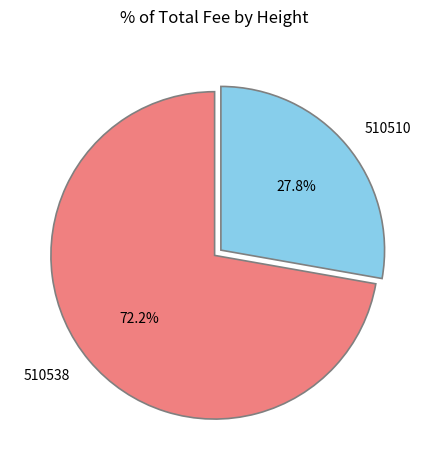

How many segments does this pie chart have?

2